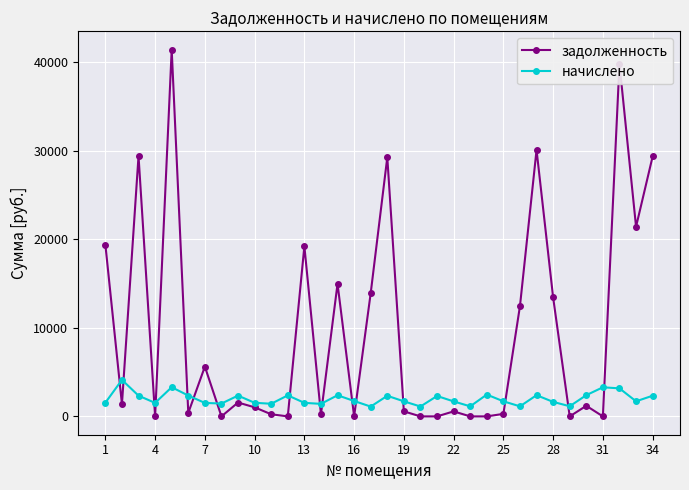

Rank the series by their average value, from highest to lowest.

задолженность, начислено